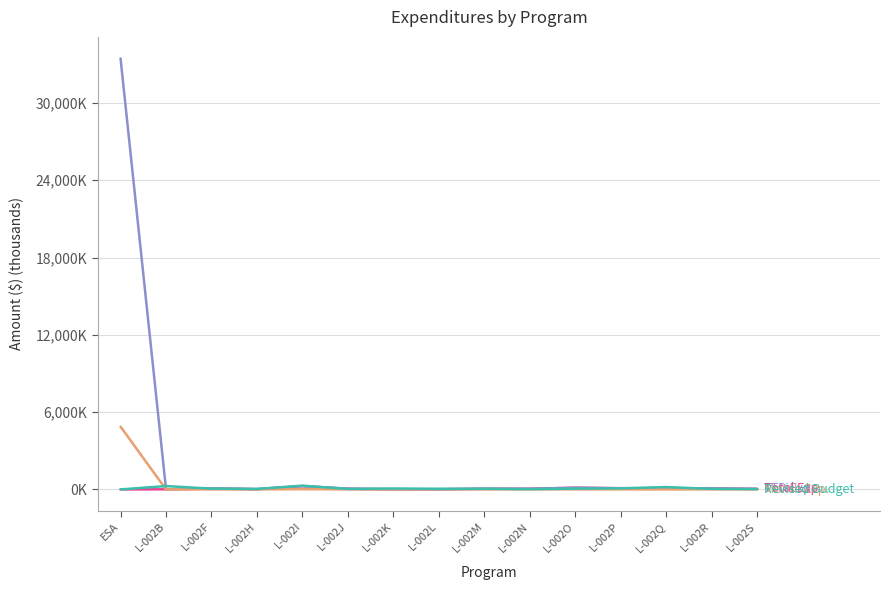

What is the label of the 3rd point from the left?

L-002F